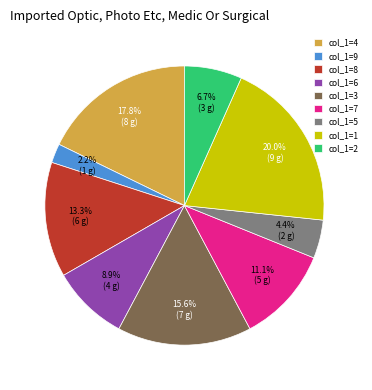

To the nearest percent, what is the average slice percentage?

11%